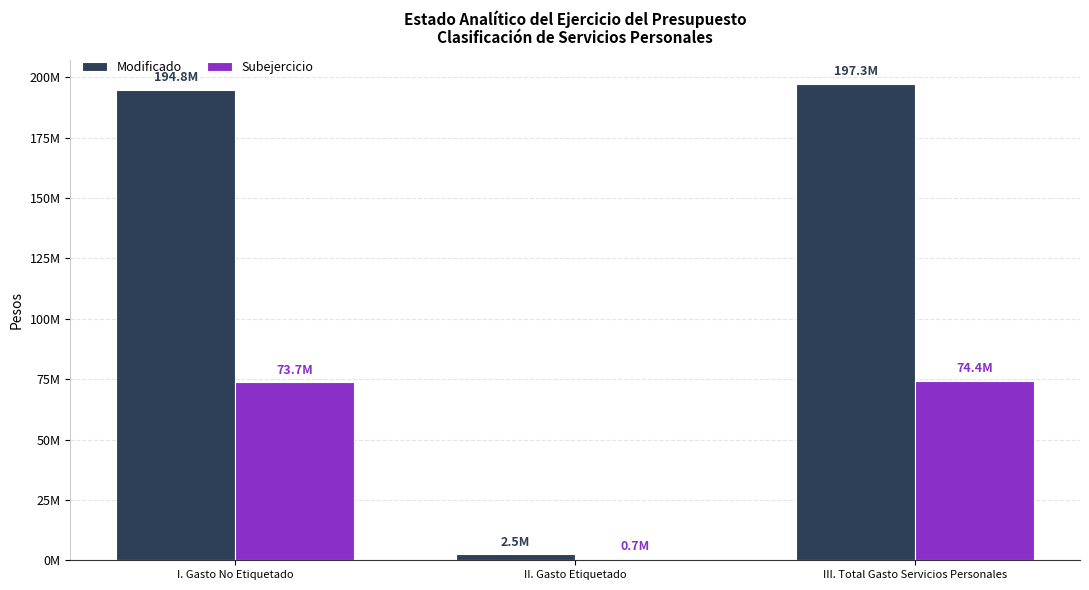

Rank the series by their average value, from lowest to highest.

Subejercicio, Modificado